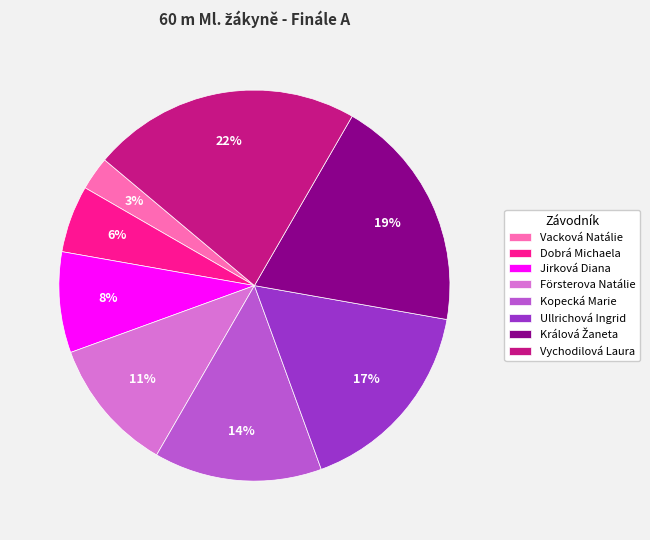

Which slice is the largest?

Vychodilová Laura